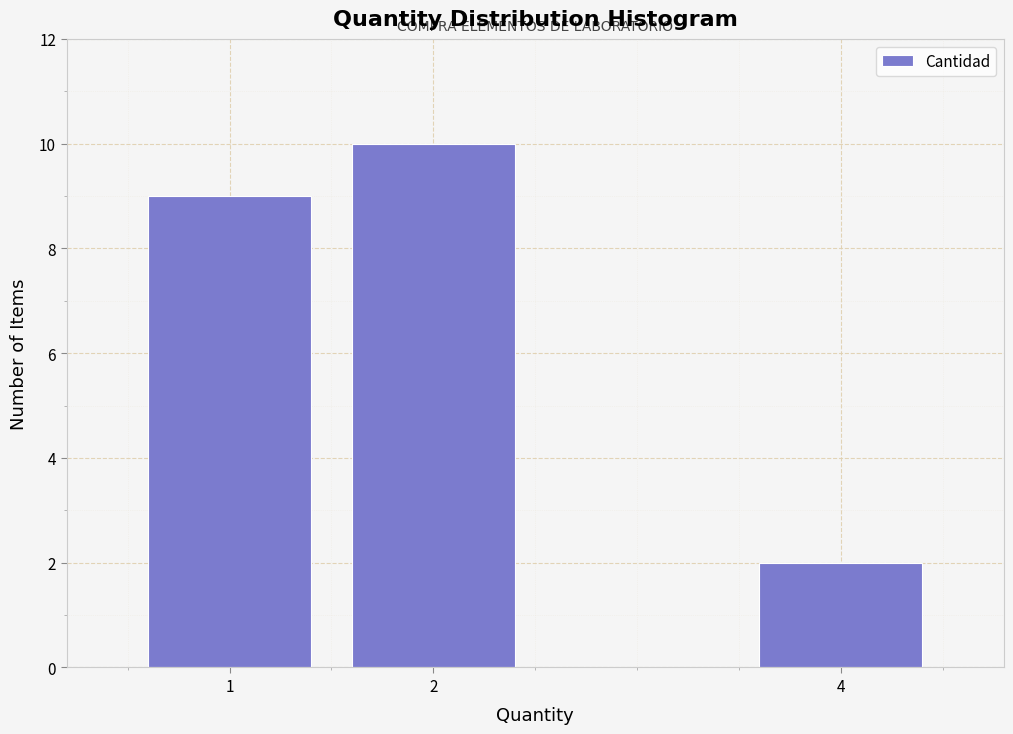

Reading right to left, extract all data points from this chart.

2	10	9